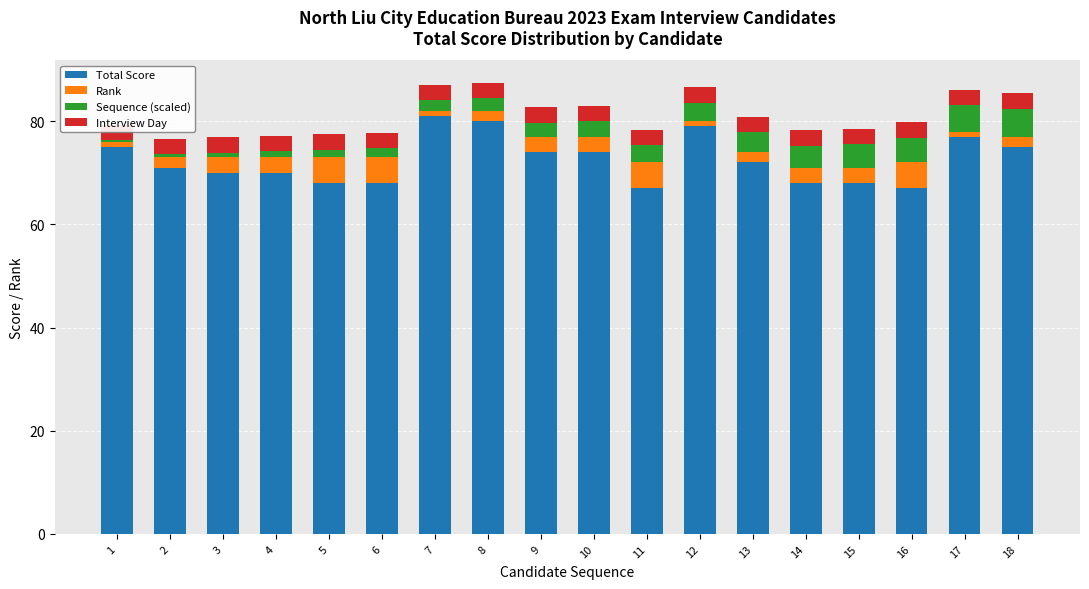

How many values in the Rank series are below 3?

8